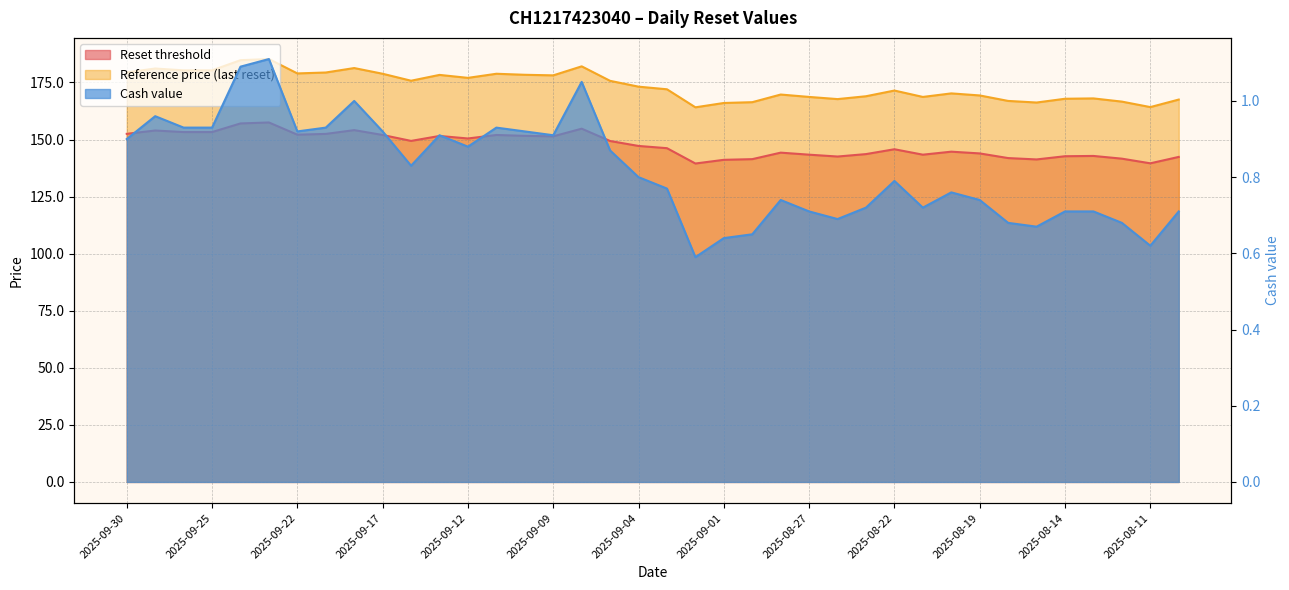

What is the difference between the Cash value values at 2025-09-12 and 2025-08-25?

0.2